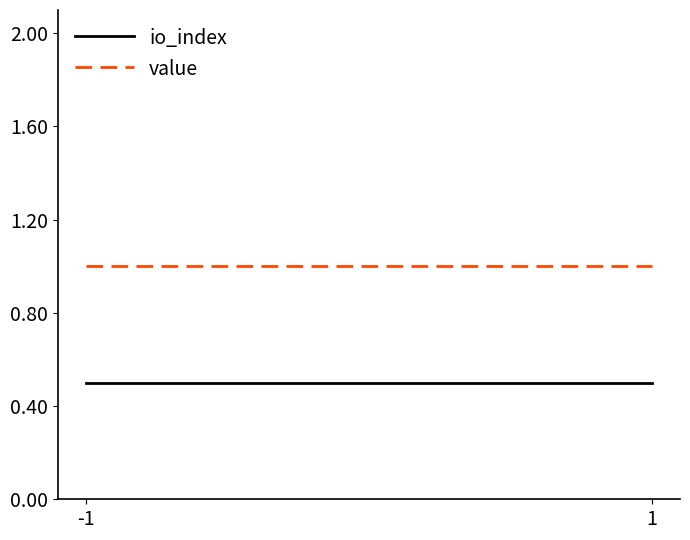

What is the average value of the io_index series?

0.5